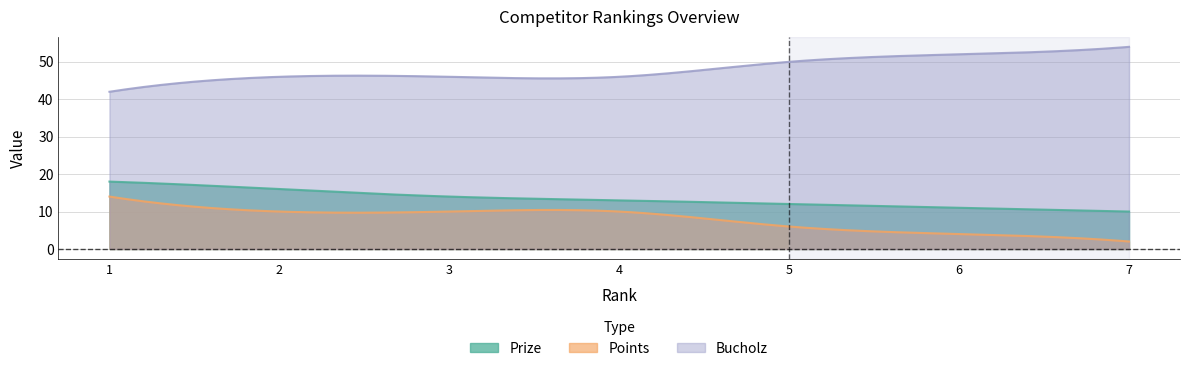

What is the approximate value of Points at 3, to the nearest 10?

10